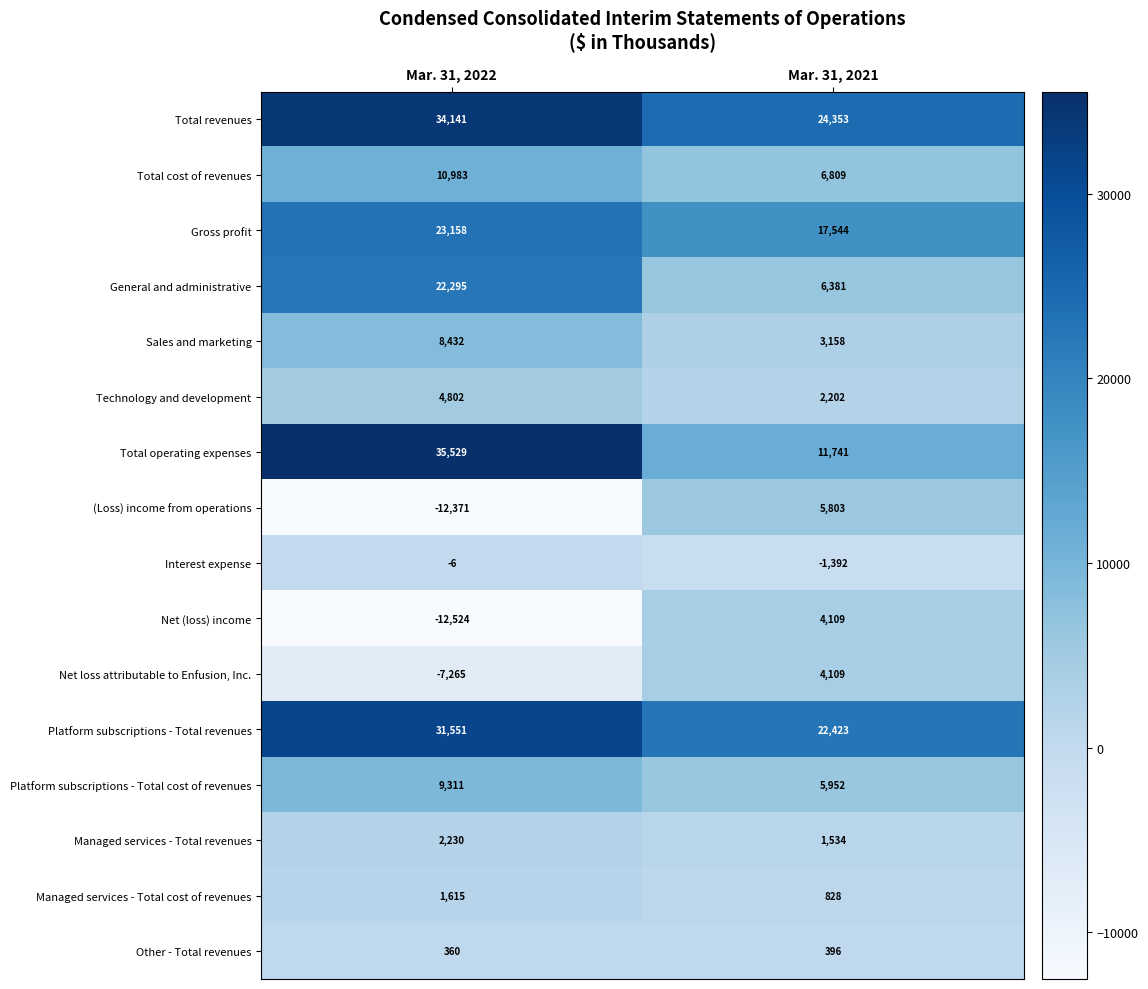

At how many categories does at least one series exceed 20078?

2